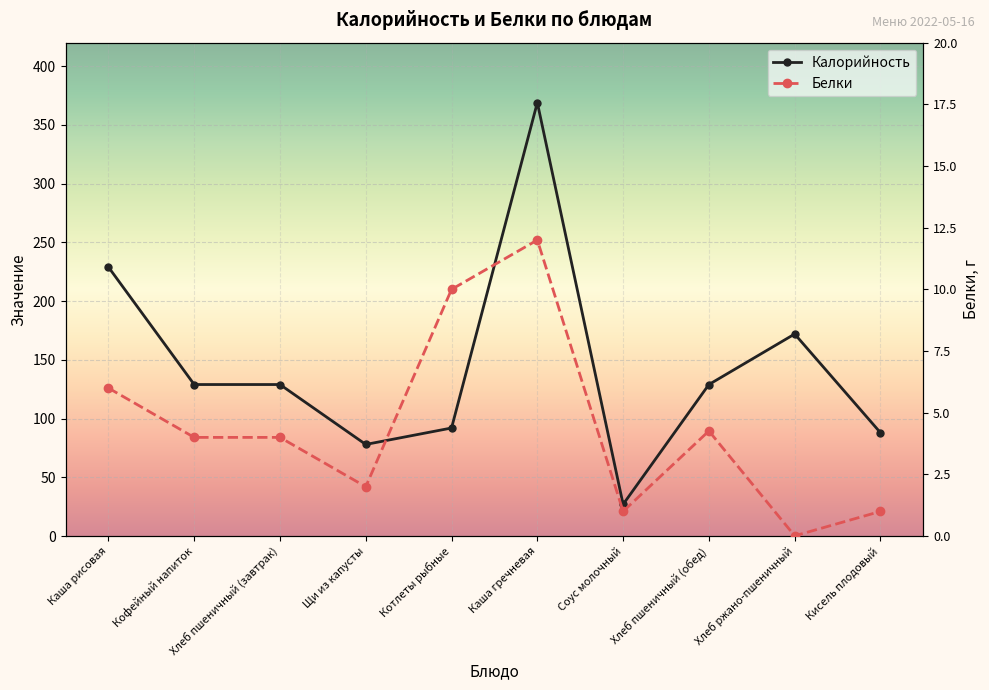

Where is the first local maximum for Калорийность?

Каша гречневая